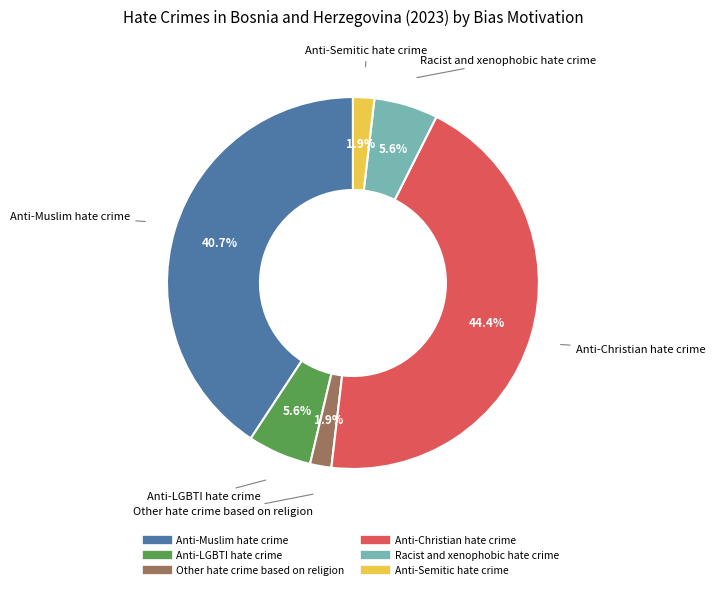

What is the ratio of the value at Racist and xenophobic hate crime to the value at Anti-LGBTI hate crime?

1.0